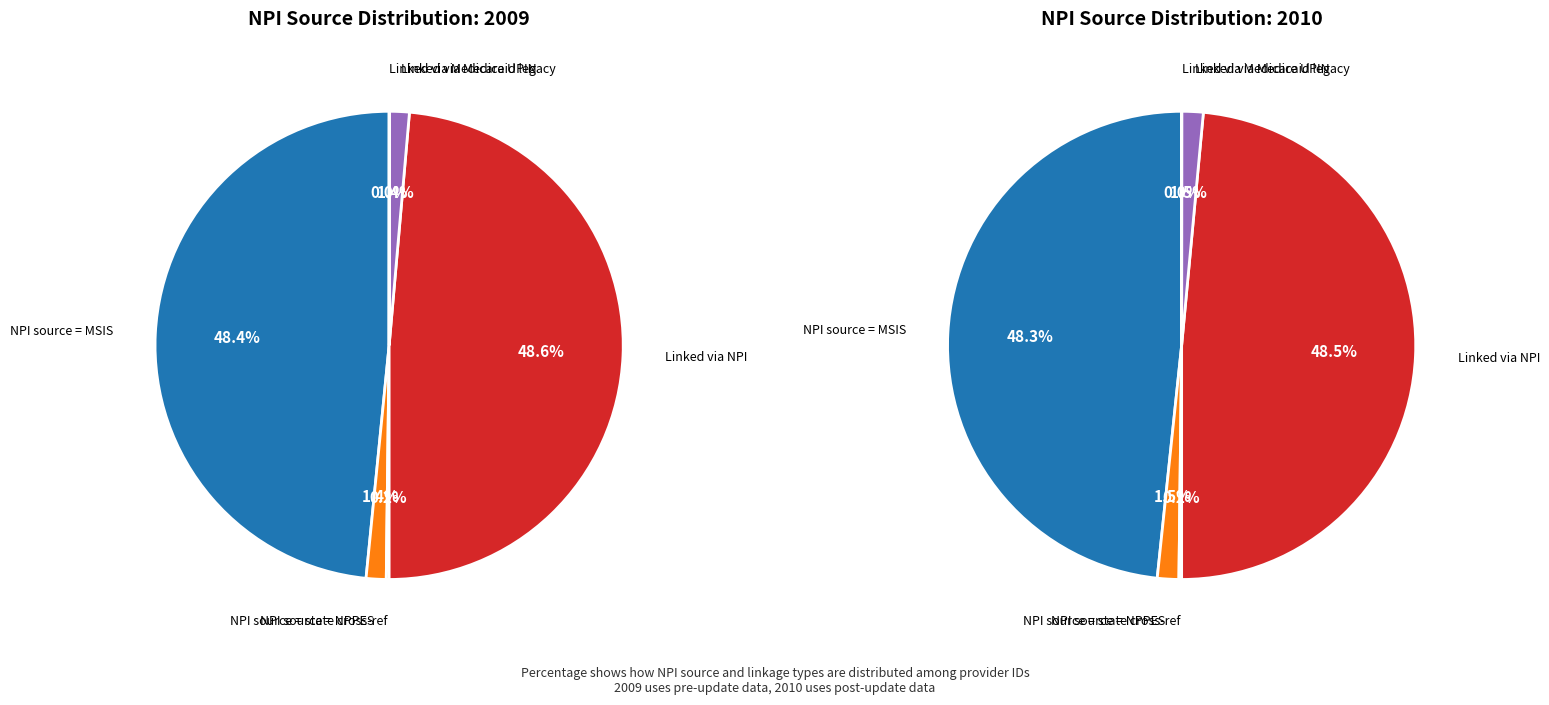

Is it true that NPI source = state cross-reference is 0% of the pie?

True